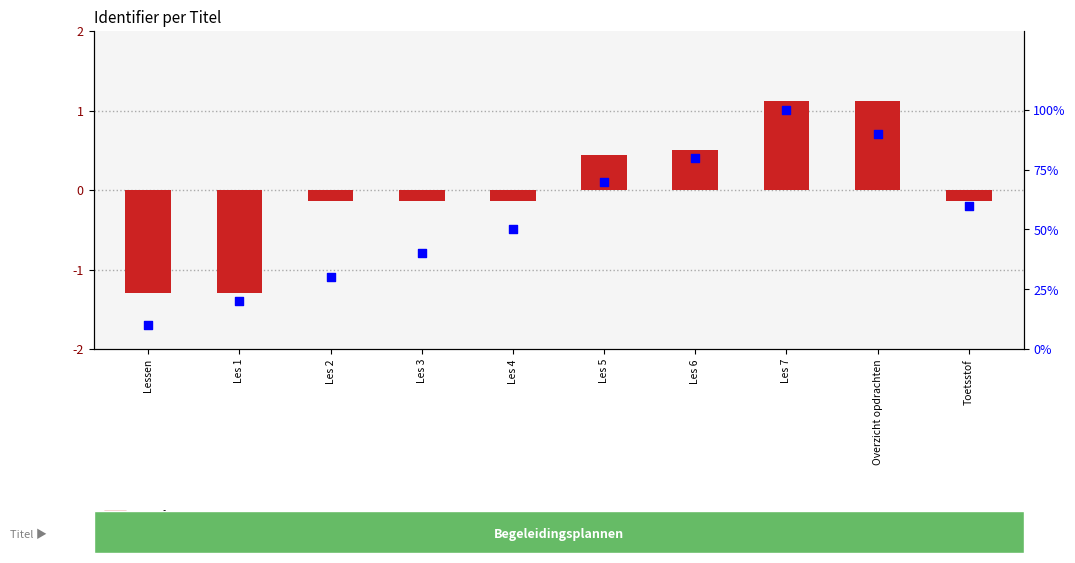

What is the total value across all series at Overzicht opdrachten?

91.1